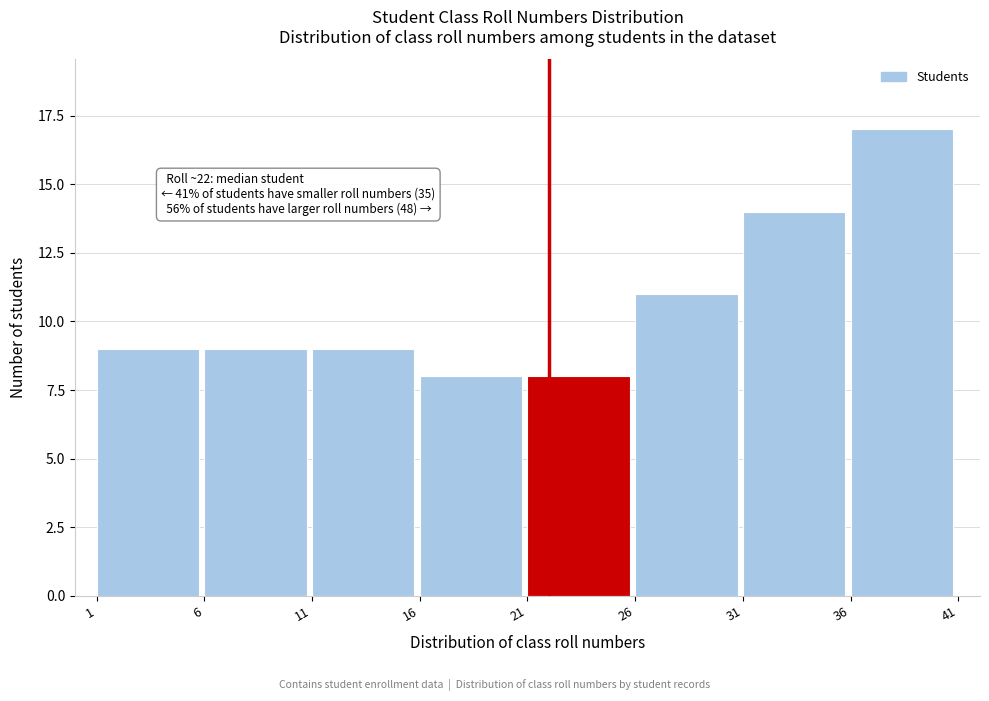

Which range on the x-axis has the tallest bar?

36 to 41